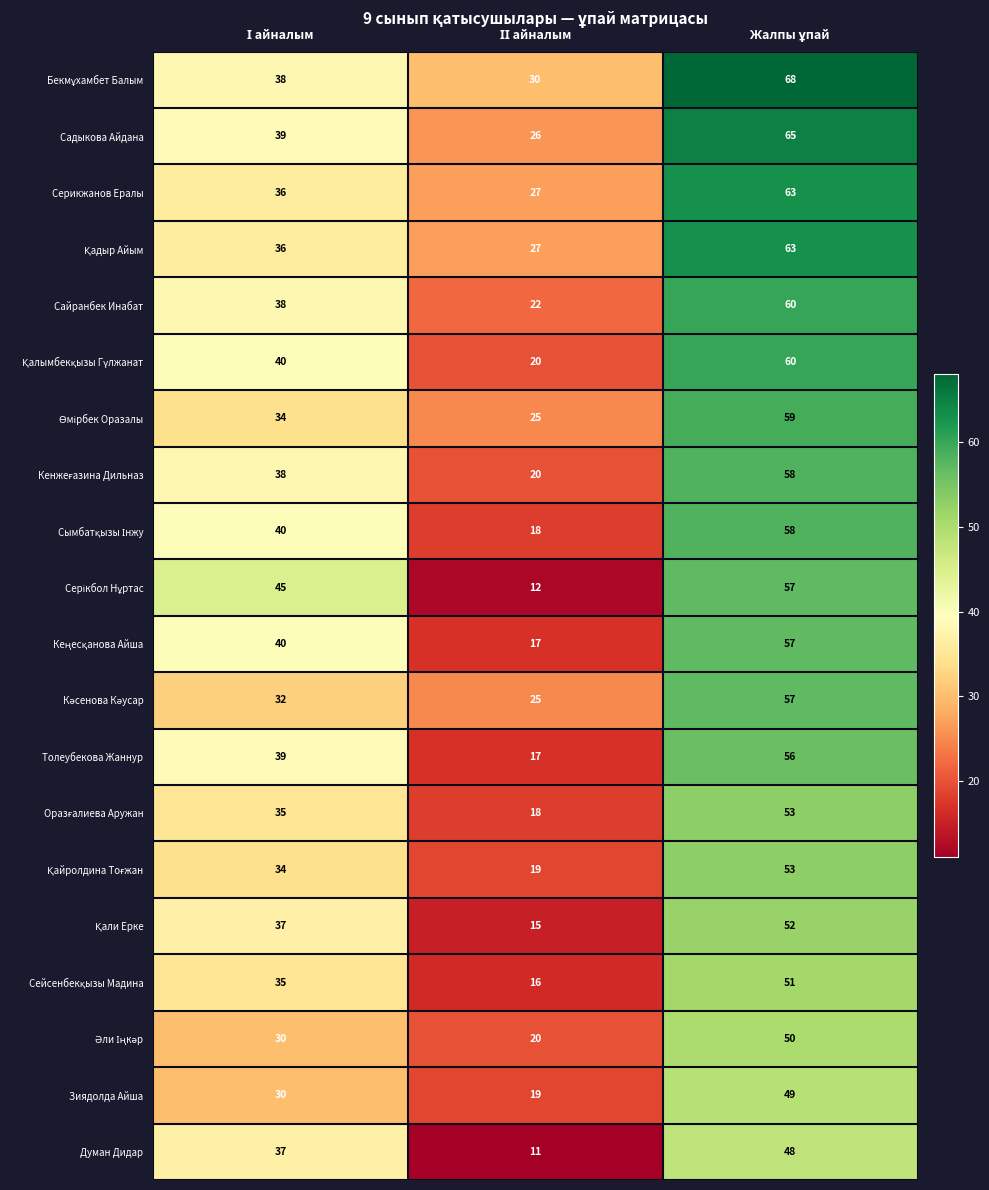

What is the average value of the Толеубекова Жаннур series?

37